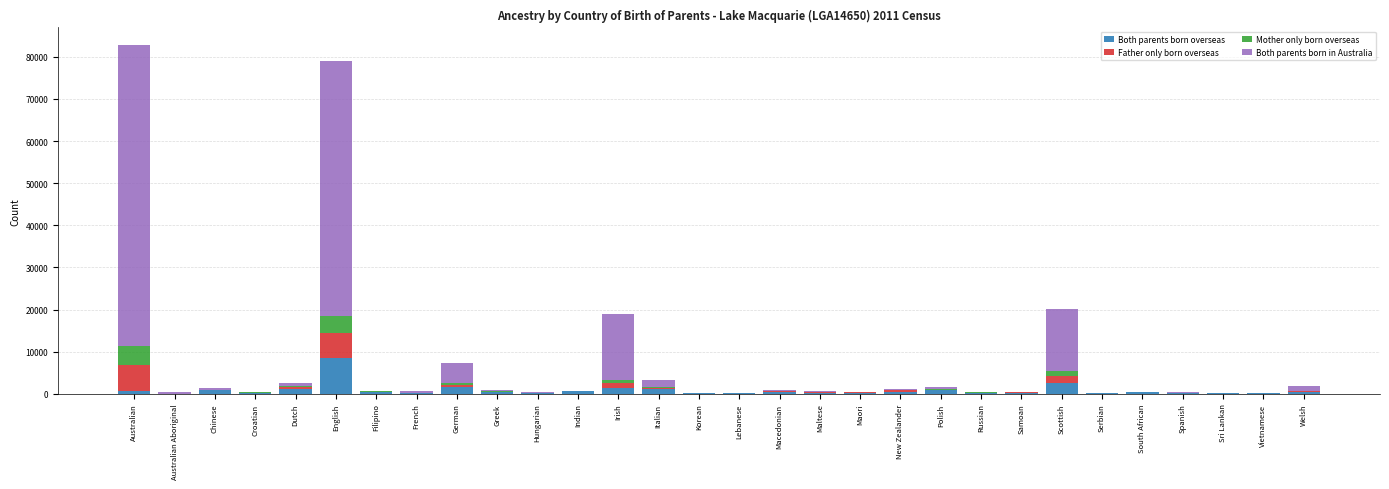

Which category has the highest value in the Both parents born overseas series?

English